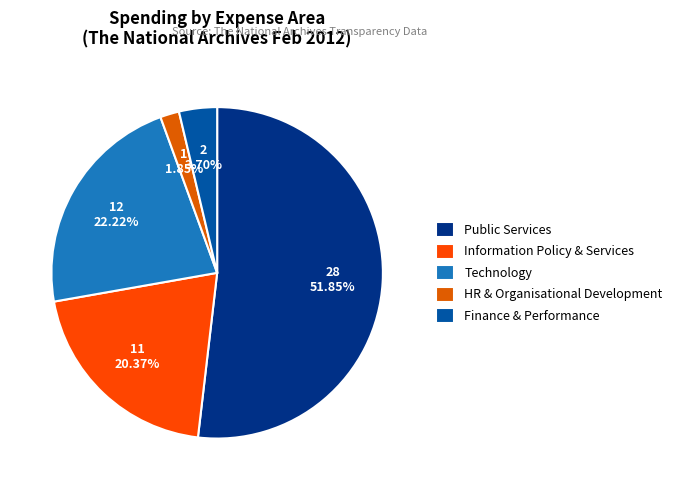

What is the smallest slice in the pie chart?

HR & Organisational Development